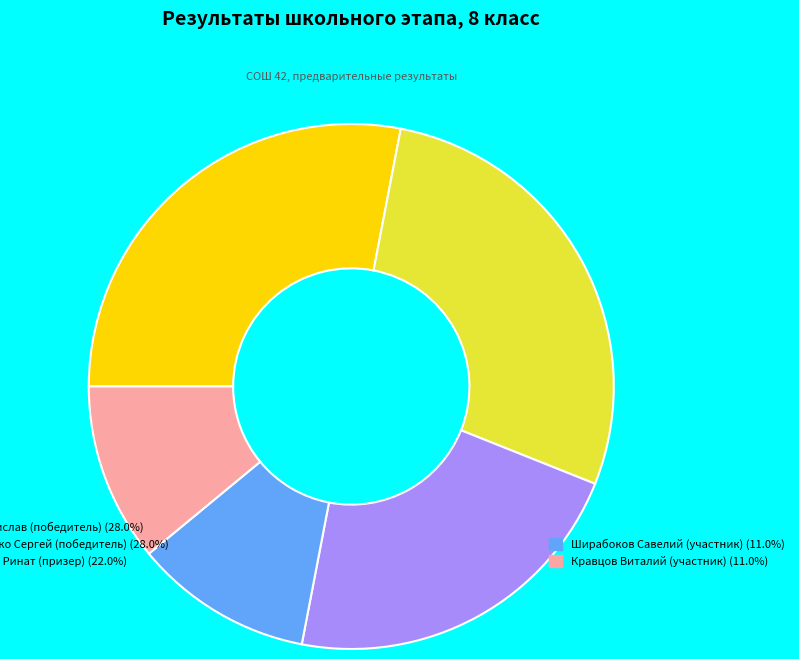

Is there any slice that represents more than half of the pie?

No